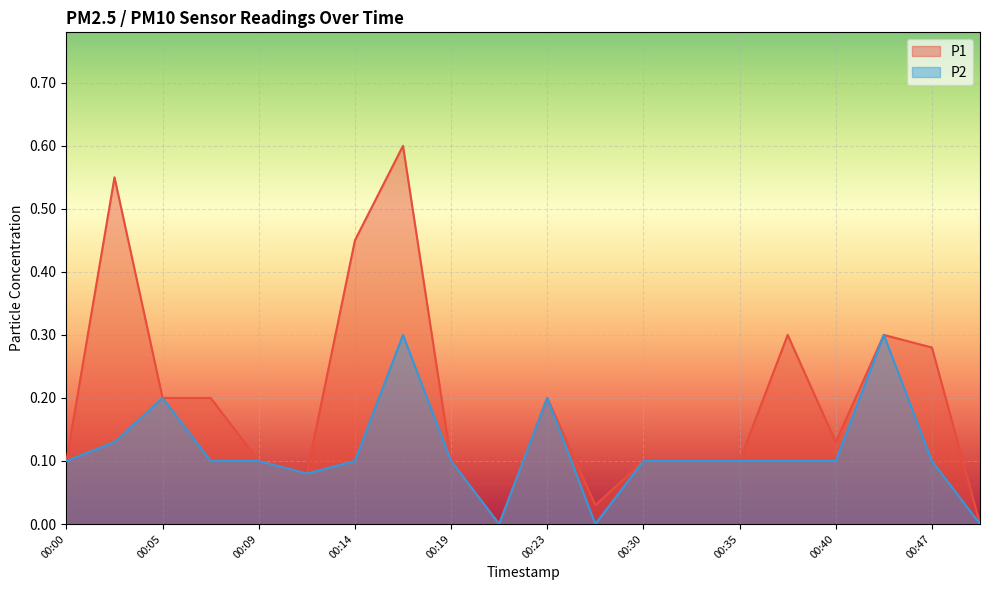

What is the greatest value displayed?

0.6